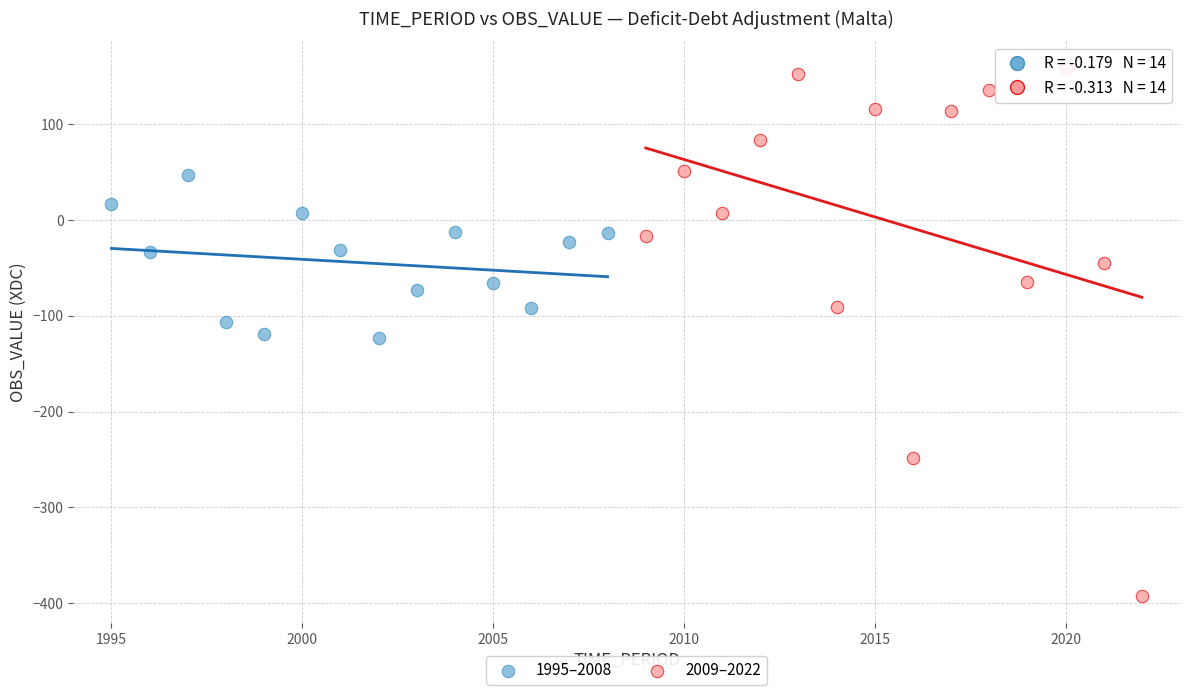

Which series reaches the minimum Y coordinate?

2009–2022